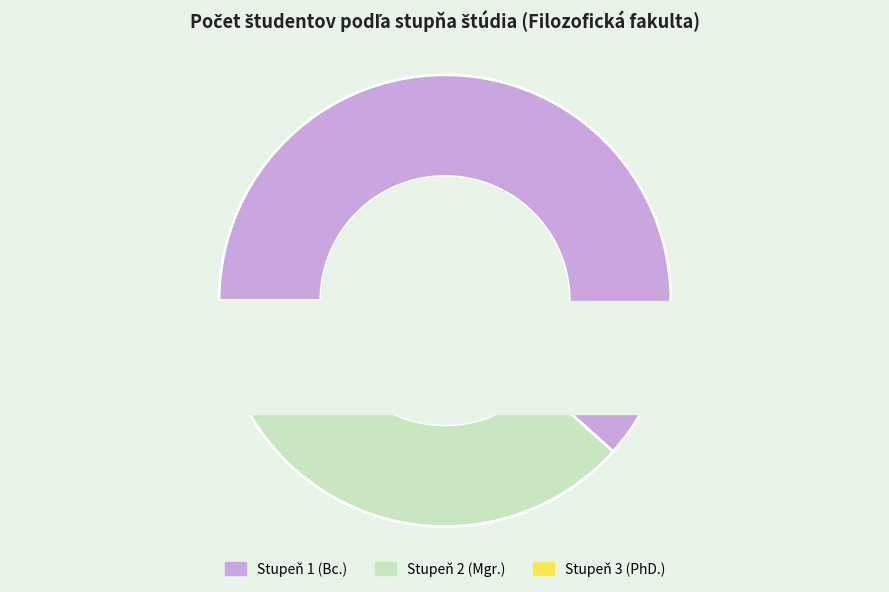

To the nearest percent, what portion does 3 represent?

5%